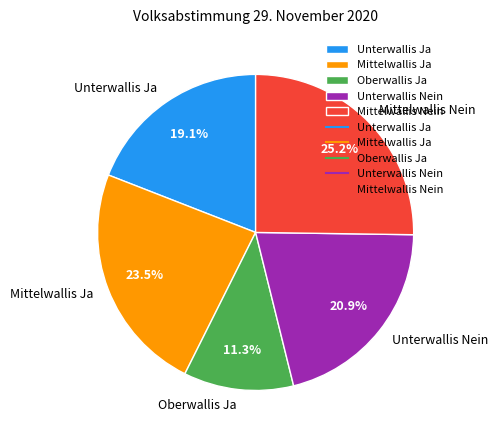

Does any single category account for the majority?

No